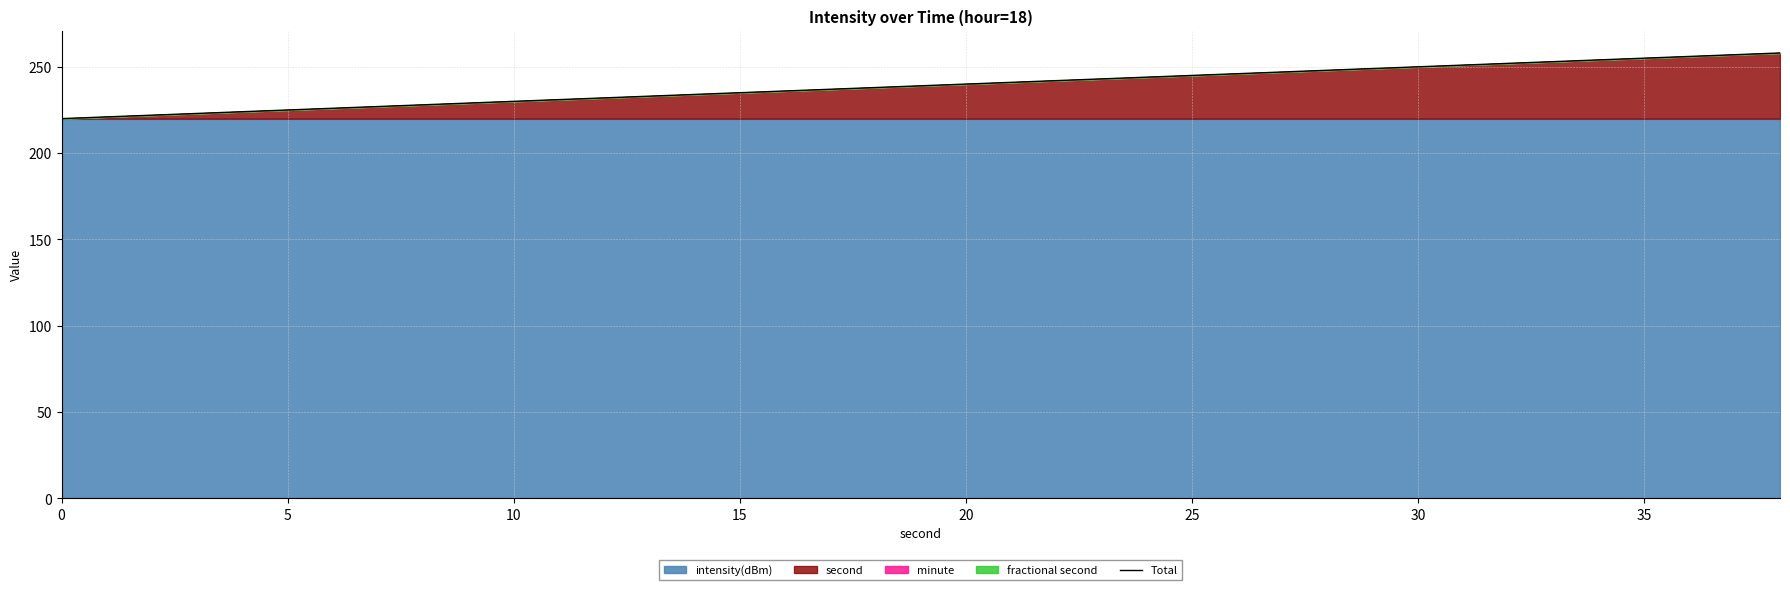

Does the chart have visible grid lines?

Yes